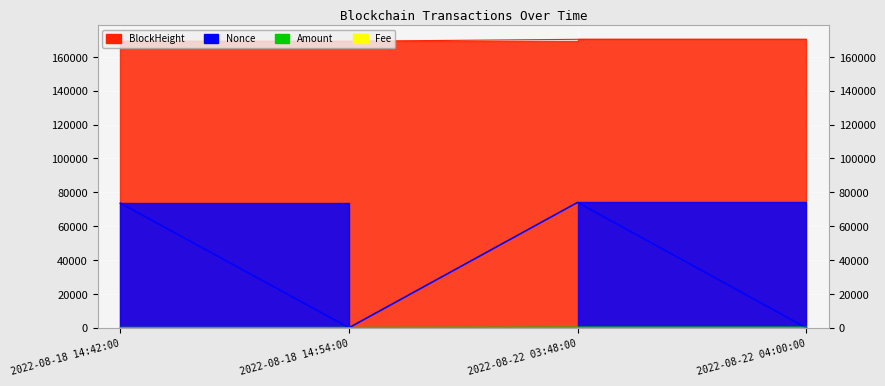

True or false: Fee and Amount cross at least once.

False